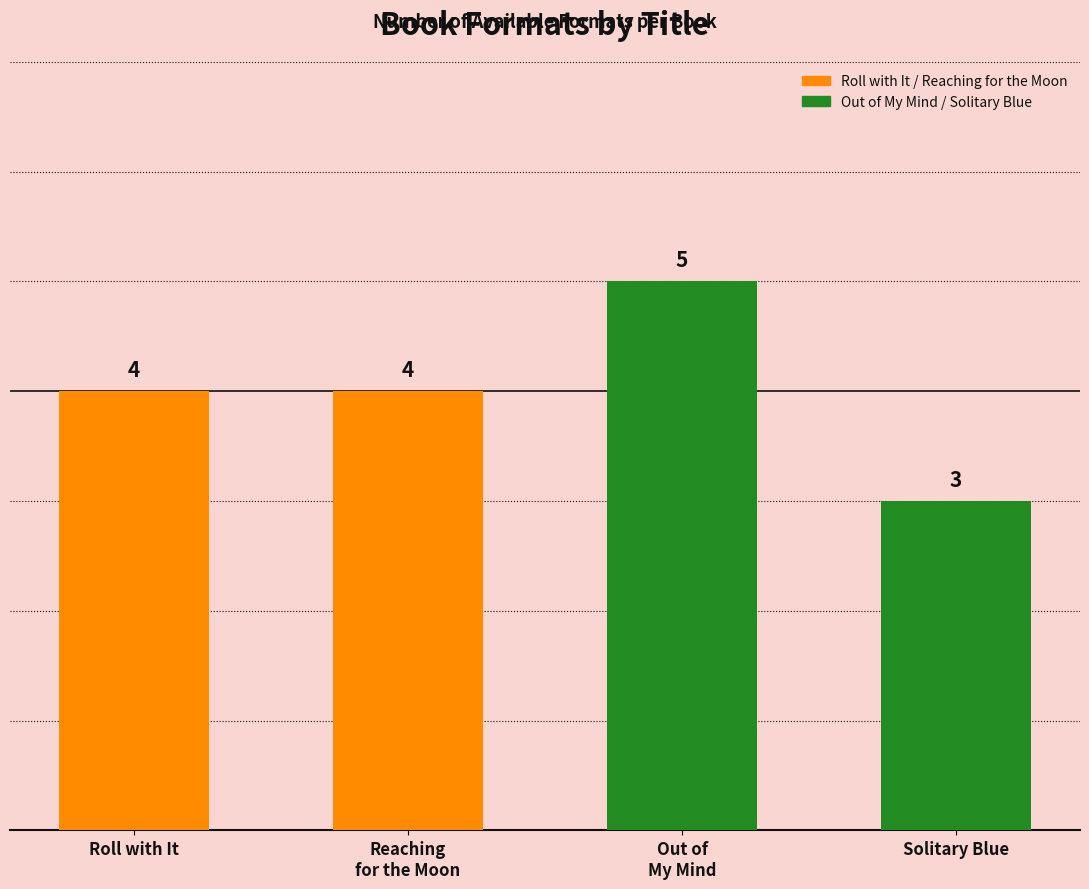

What is the maximum value shown in the chart?

5